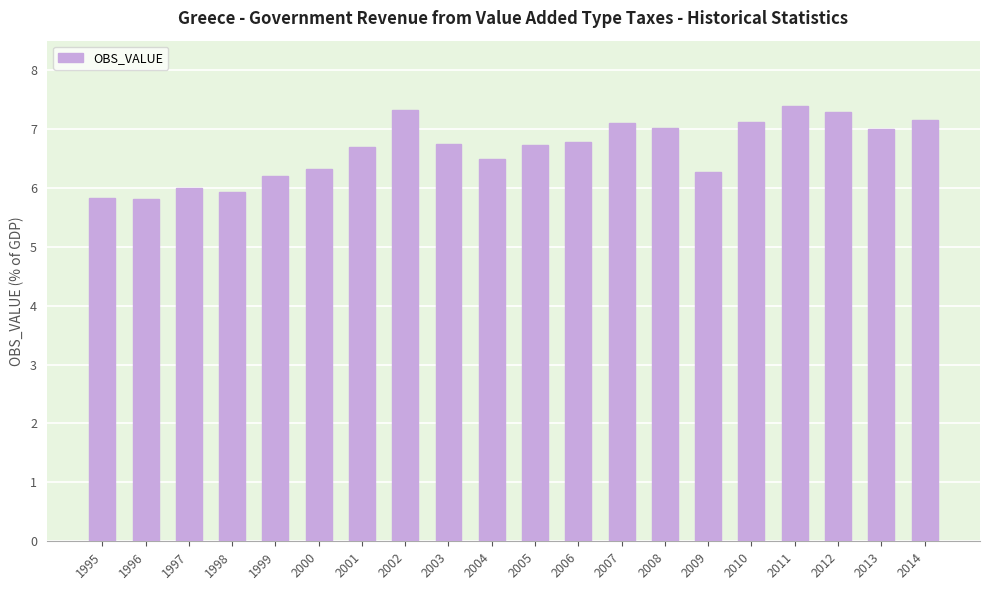

Does the chart contain stacked bars?

No